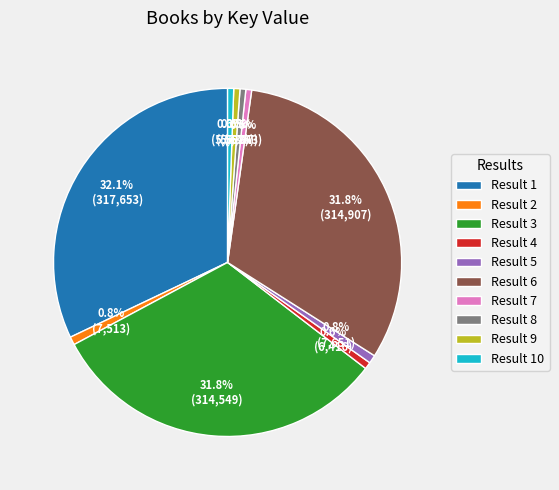

Is there a majority slice in this chart?

No